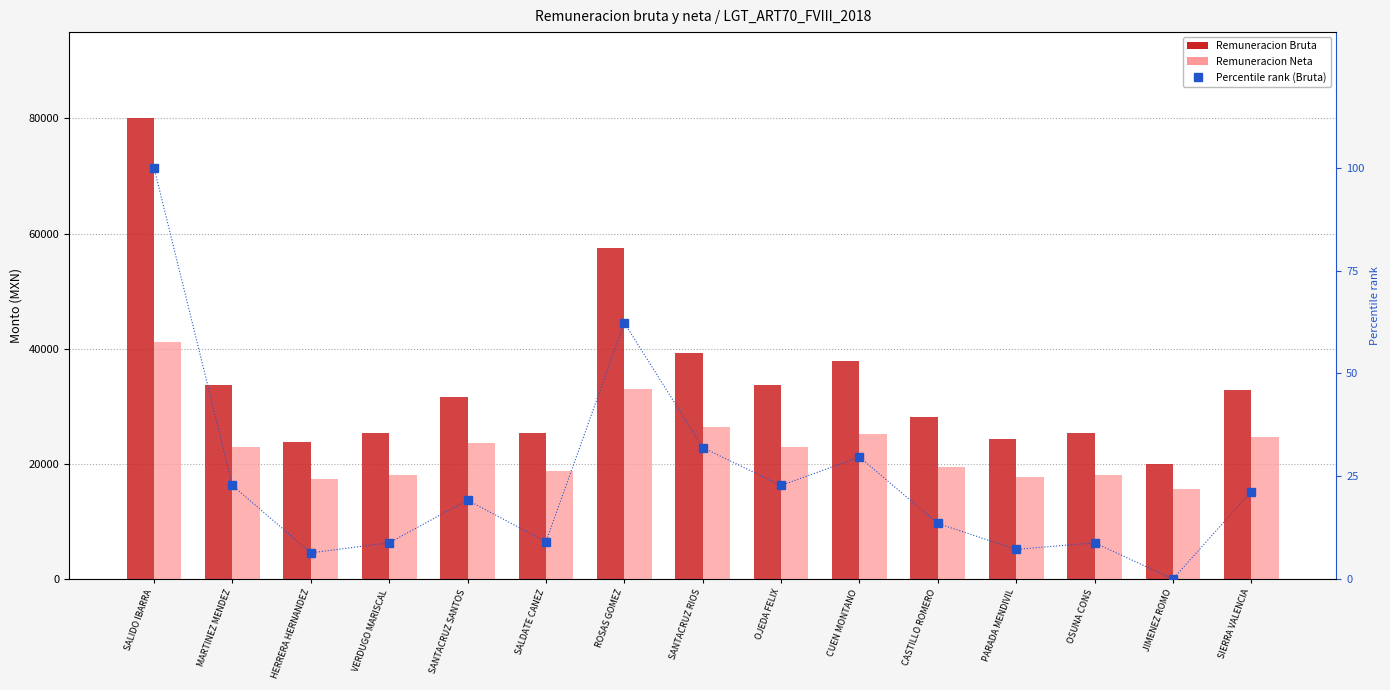

Rank the series by their maximum value, from highest to lowest.

Remuneracion Bruta, Remuneracion Neta, Percentile rank (Bruta)